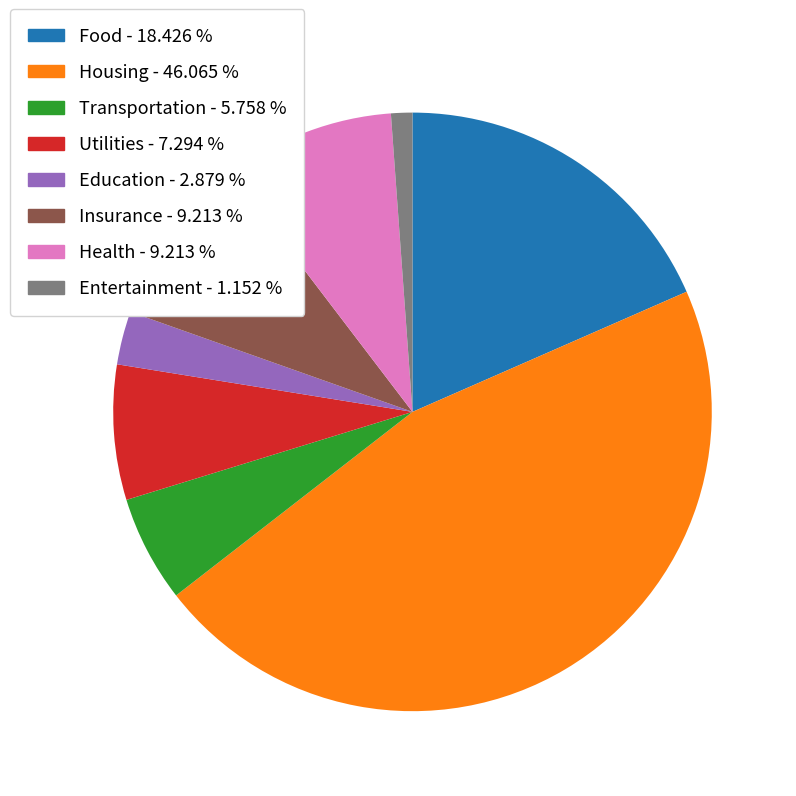

Does Housing account for over 50% of the chart?

No